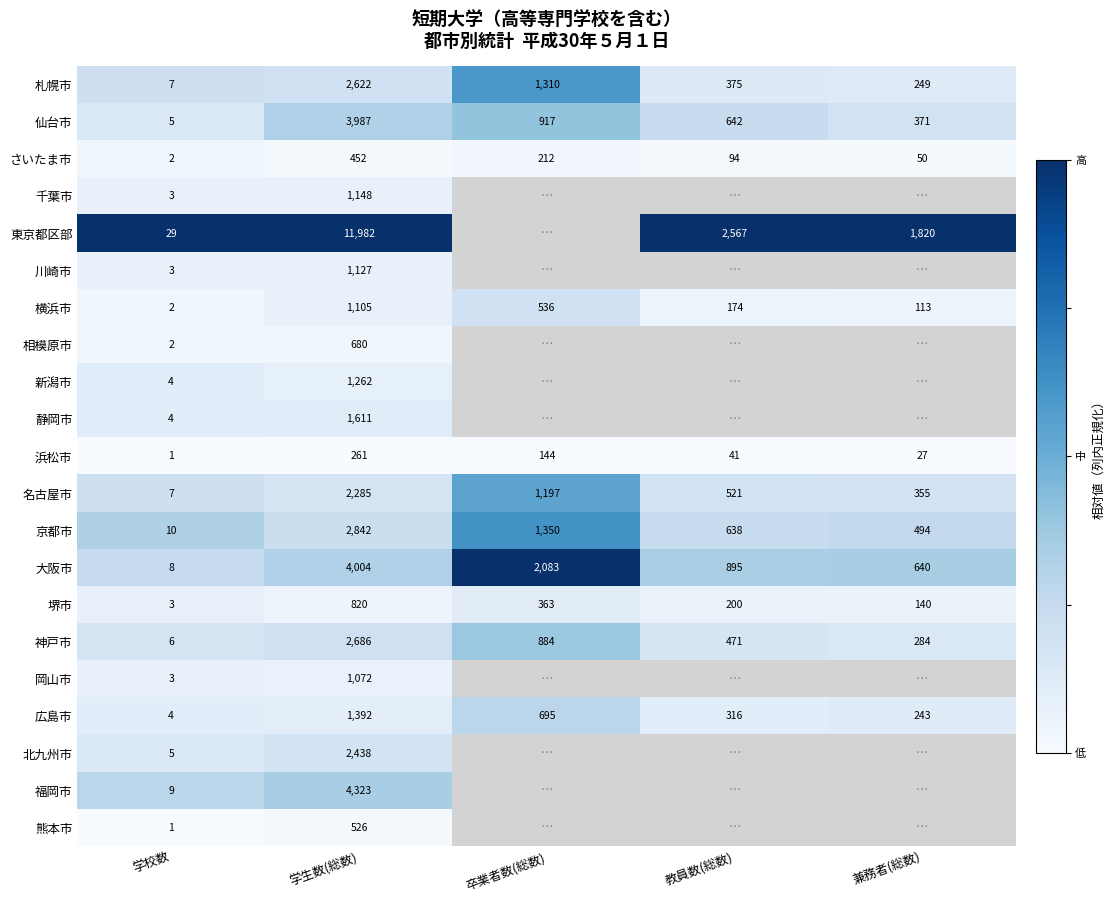

Rank the series at 学生数(総数) from lowest to highest value.

浜松市, さいたま市, 熊本市, 相模原市, 堺市, 岡山市, 横浜市, 川崎市, 千葉市, 新潟市, 広島市, 静岡市, 名古屋市, 北九州市, 札幌市, 神戸市, 京都市, 仙台市, 大阪市, 福岡市, 東京都区部